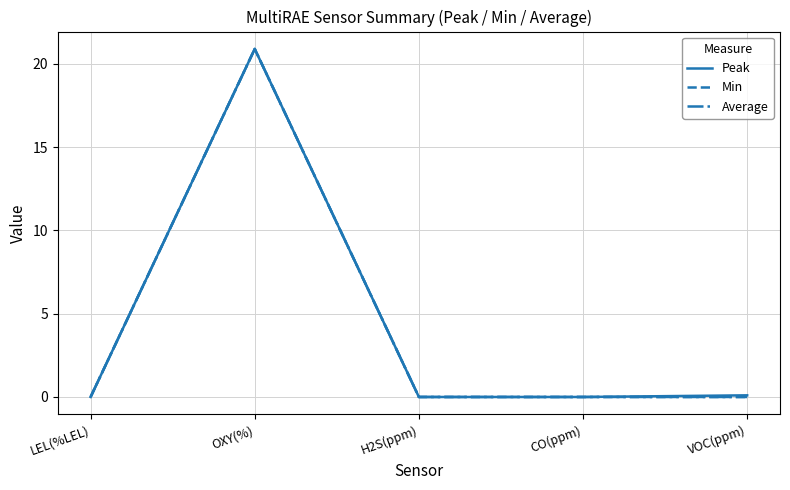

What is the average value of the Peak series?

4.2